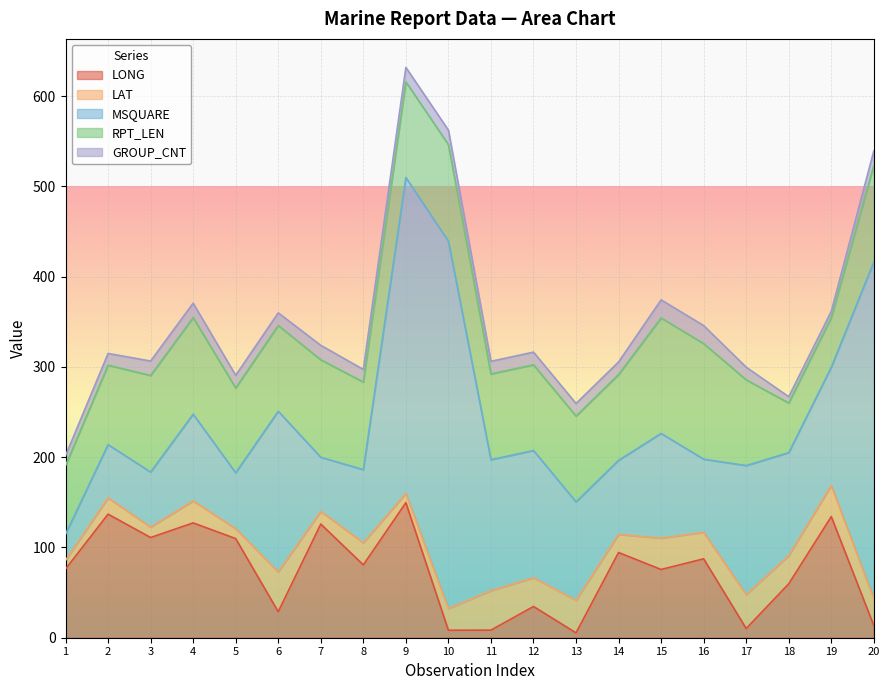

True or false: MSQUARE and GROUP_CNT cross at least once.

False